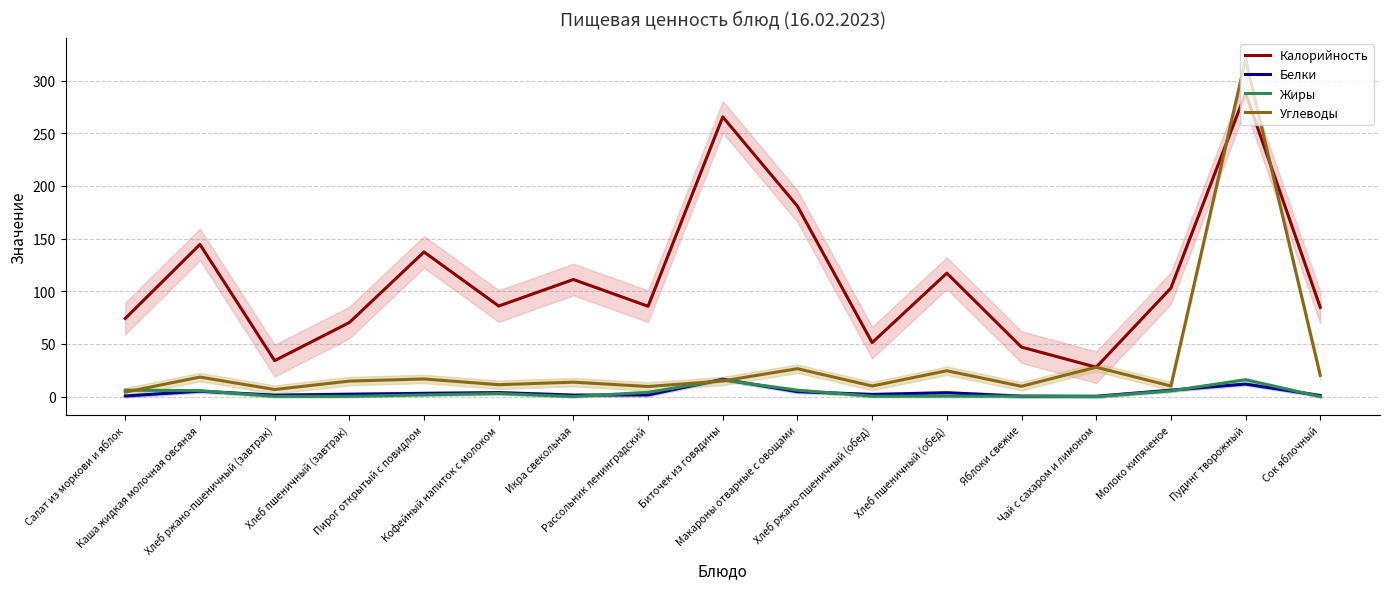

True or false: Калорийность and Белки cross at least once.

False